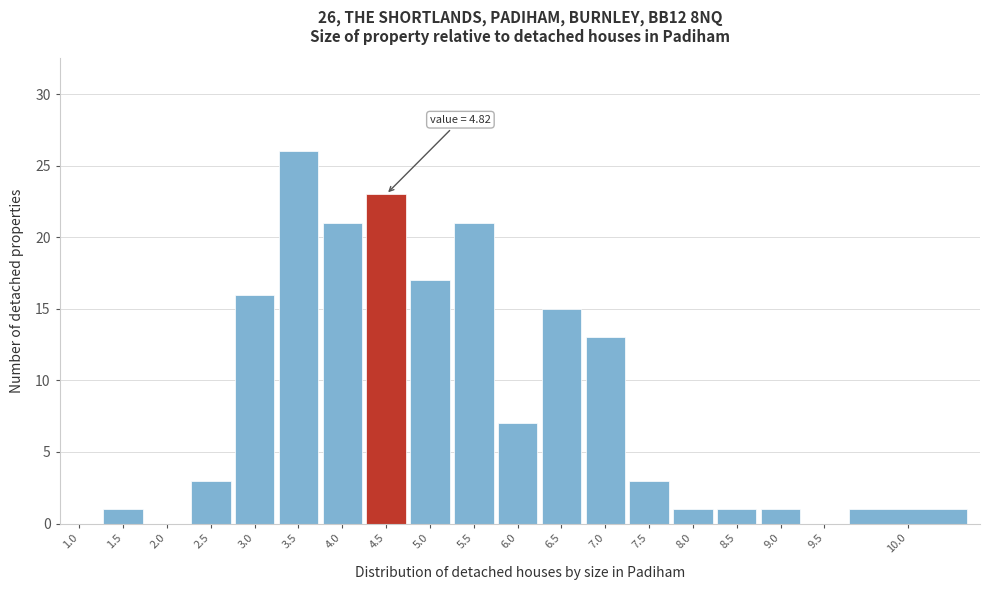

Reading left to right, list all the values displayed in this chart.

1.0=0	1.5=1	2.0=0	2.5=3	3.0=16	3.5=26	4.0=21	4.5=23	5.0=17	5.5=21	6.0=7	6.5=15	7.0=13	7.5=3	8.0=1	8.5=1	9.0=1	9.5=0	10.0=1